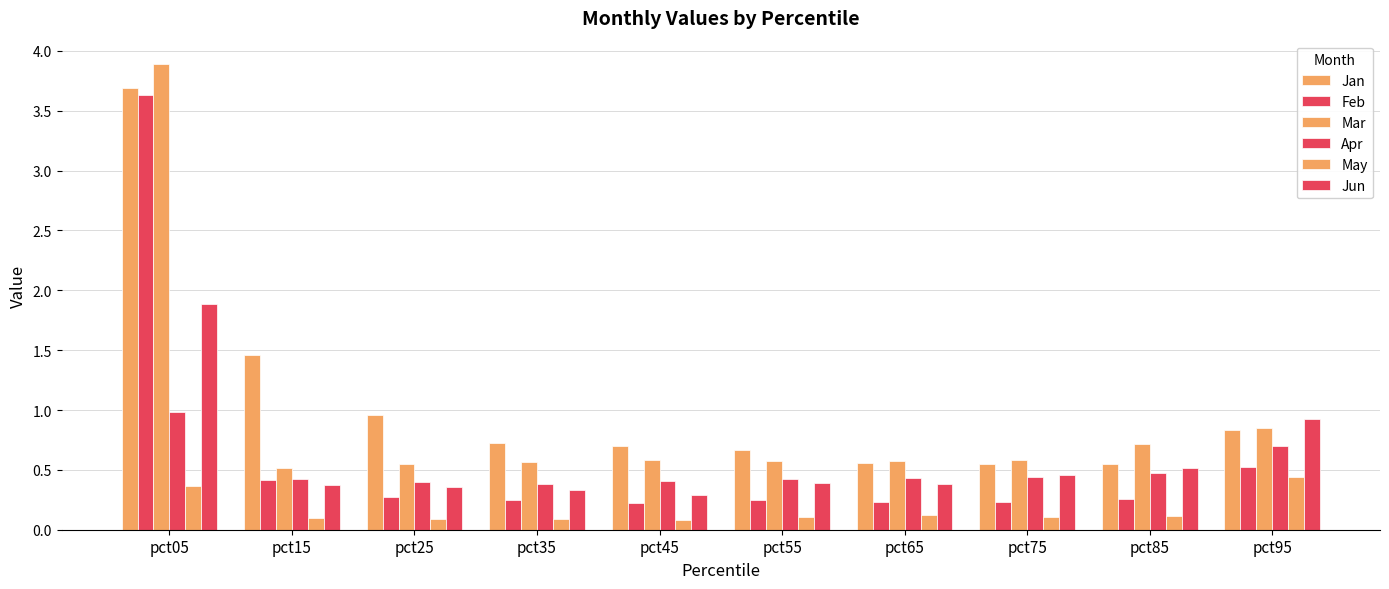

What is the difference between the Feb values at pct85 and pct05?

3.4